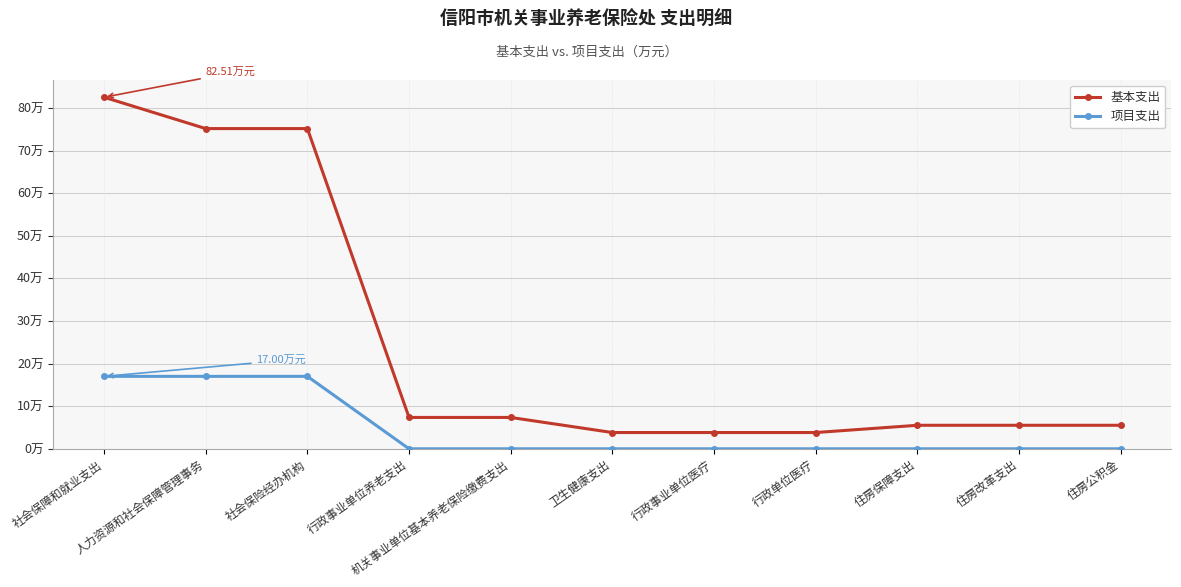

The 基本支出 series shows 3.8 at 行政事业单位医疗. True or false?

True